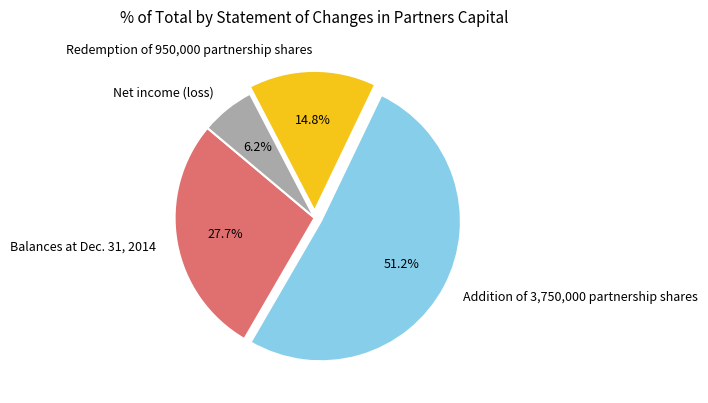

The Net income (loss) slice represents 1% of the pie. True or false?

False